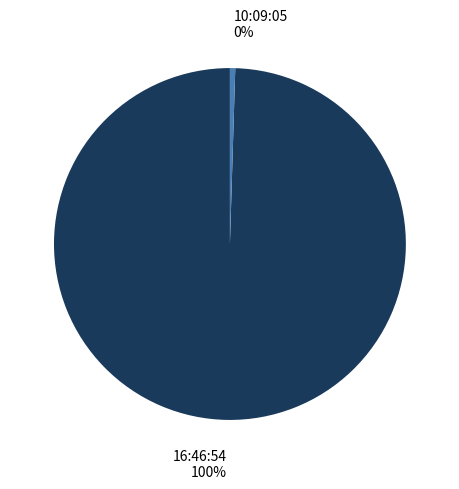

What is the ratio of the value at 16:46:54 to the value at 10:09:05?

204.8